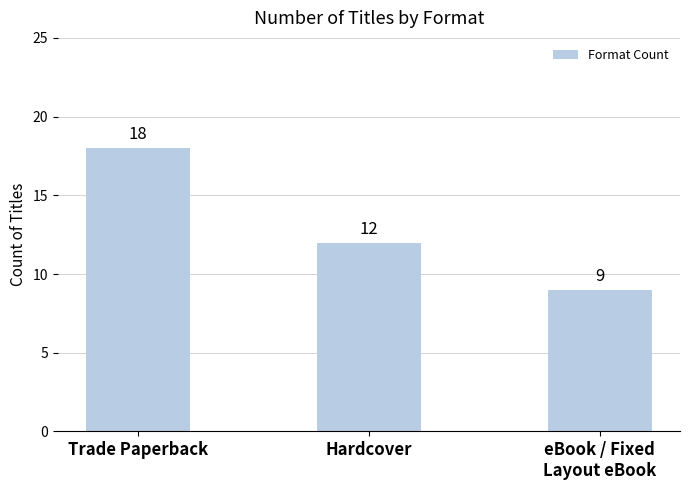

What is the minimum value shown in the chart?

9